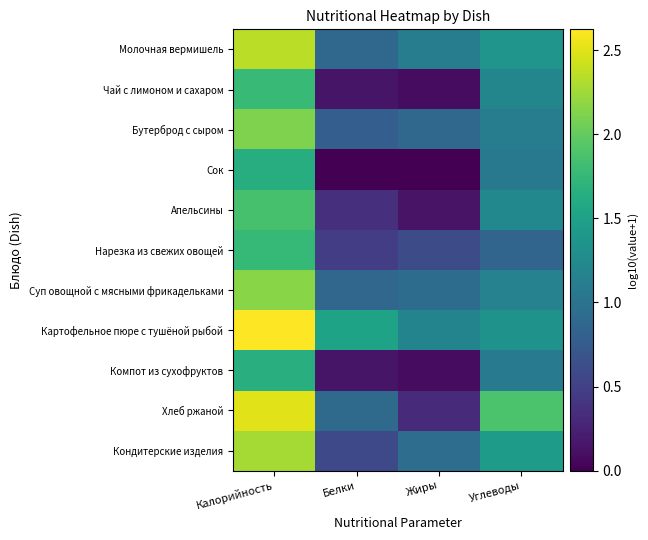

Reading right to left, transcribe all the data shown in this chart.

Молочная вермишель: Углеводы=1.4	Жиры=1.1	Белки=0.9	Калорийность=2.3
Чай с лимоном и сахаром: Углеводы=1.2	Жиры=0.1	Белки=0.2	Калорийность=1.8
Бутерброд с сыром: Углеводы=1.1	Жиры=0.9	Белки=0.8	Калорийность=2.1
Сок: Углеводы=1.1	Жиры=0.0	Белки=0.0	Калорийность=1.6
Апельсины: Углеводы=1.2	Жиры=0.1	Белки=0.4	Калорийность=1.9
Нарезка из свежих овощей: Углеводы=0.9	Жиры=0.6	Белки=0.5	Калорийность=1.8
Суп овощной с мясными фрикадельками: Углеводы=1.2	Жиры=0.9	Белки=0.9	Калорийность=2.2
Картофельное пюре с тушёной рыбой: Углеводы=1.3	Жиры=1.2	Белки=1.5	Калорийность=2.6
Компот из сухофруктов: Углеводы=1.1	Жиры=0.1	Белки=0.2	Калорийность=1.6
Хлеб ржаной: Углеводы=1.9	Жиры=0.3	Белки=0.9	Калорийность=2.5
Кондитерские изделия: Углеводы=1.4	Жиры=0.9	Белки=0.6	Калорийность=2.3